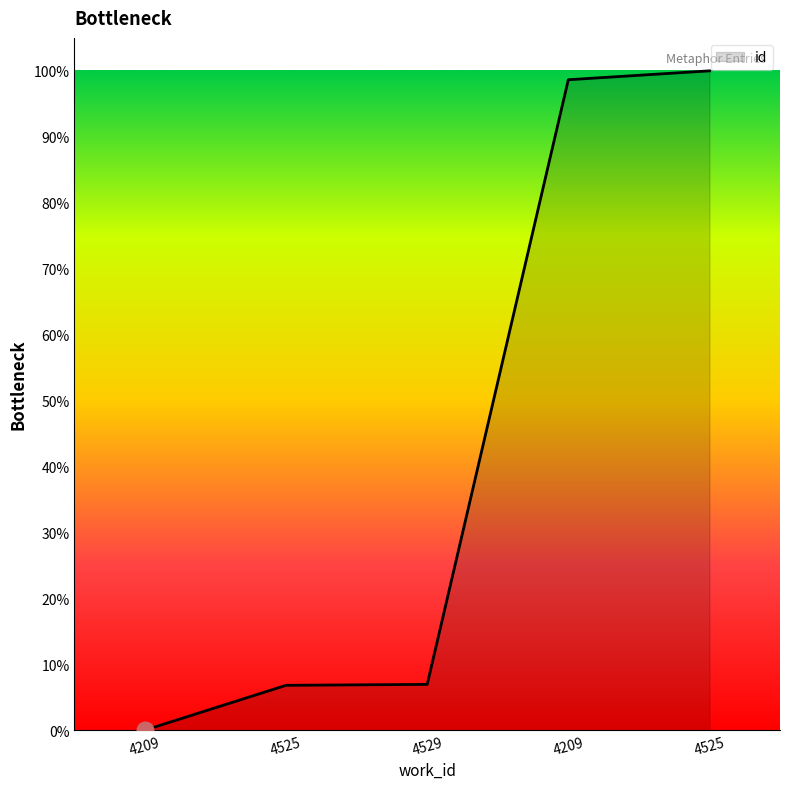

How many series are shown in this chart?

1